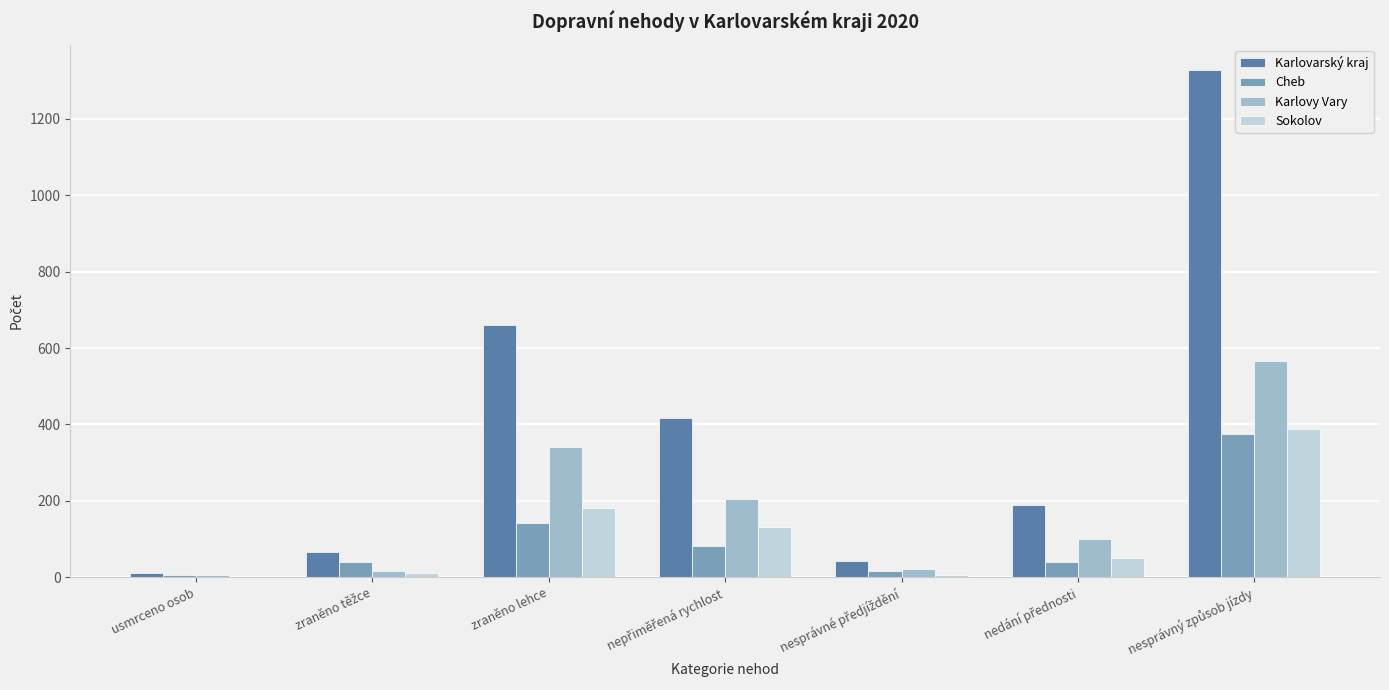

What is the greatest value displayed?

1328